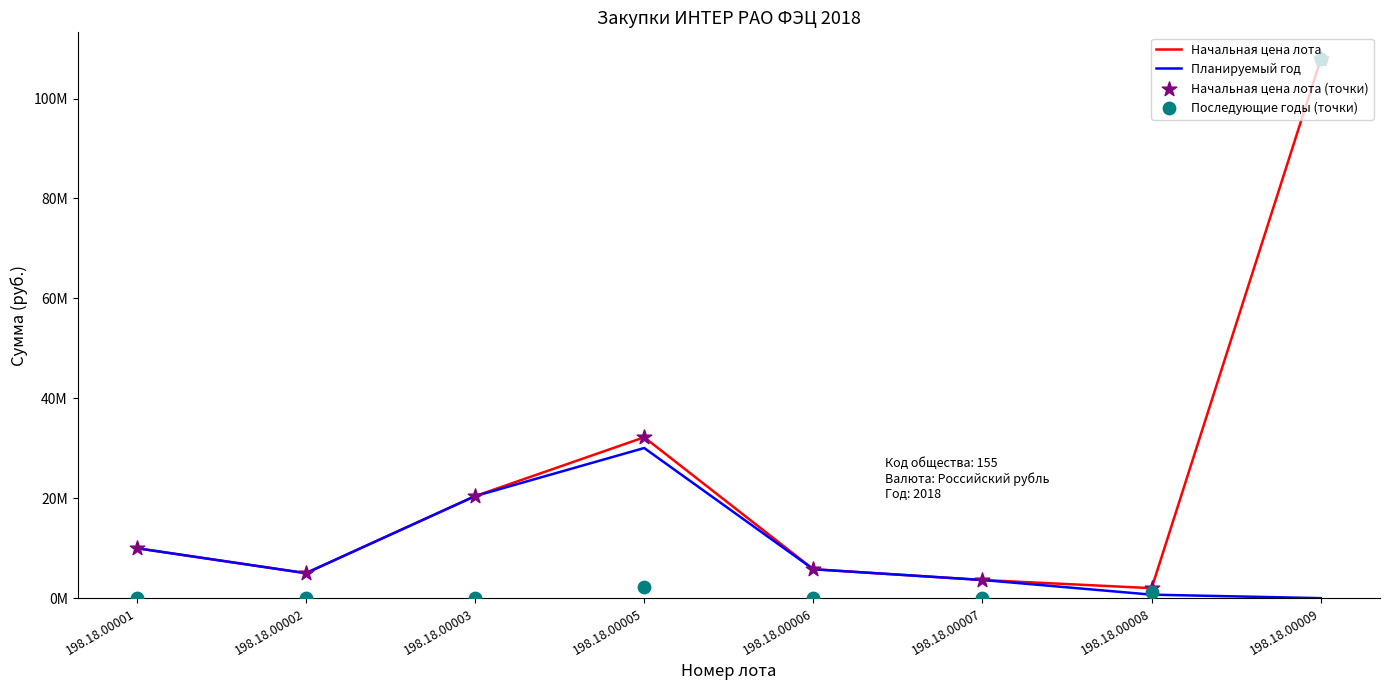

Which series reaches the minimum Y coordinate?

Планируемый год